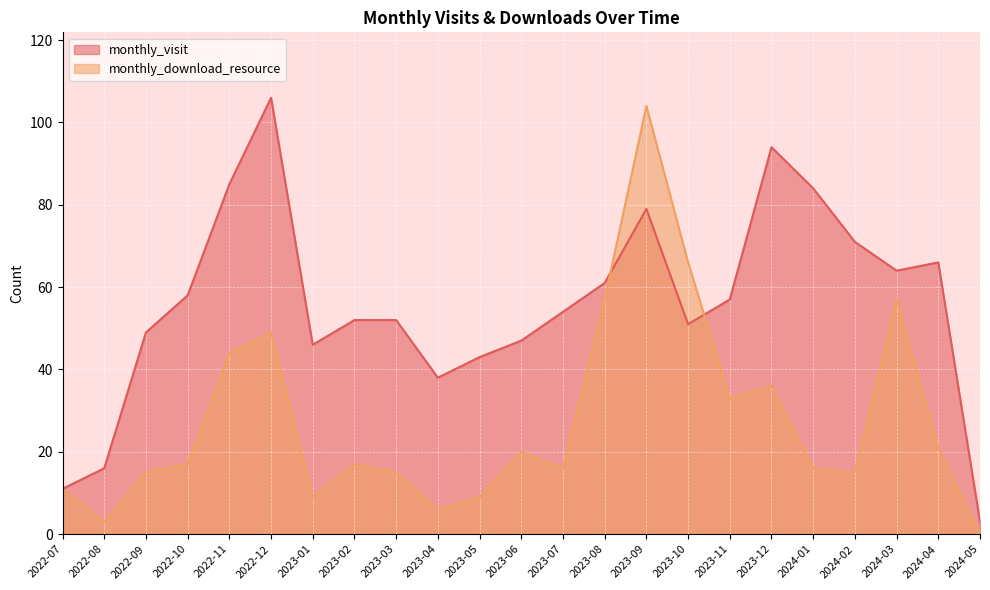

After their last crossing, which series has the higher values: monthly_visit or monthly_download_resource?

monthly_visit